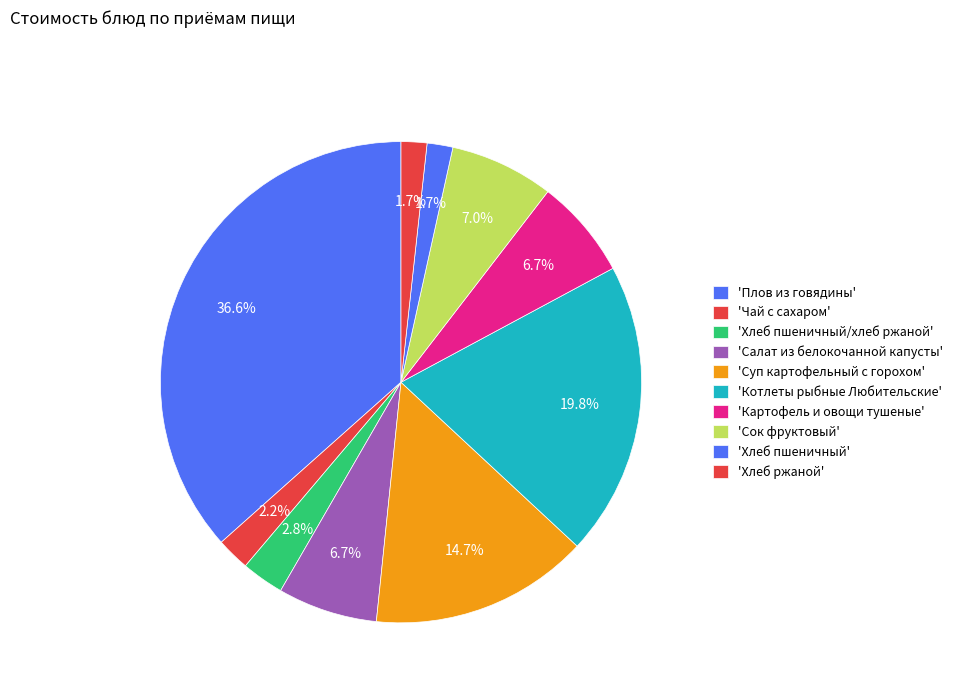

How many slices are in this pie chart?

10